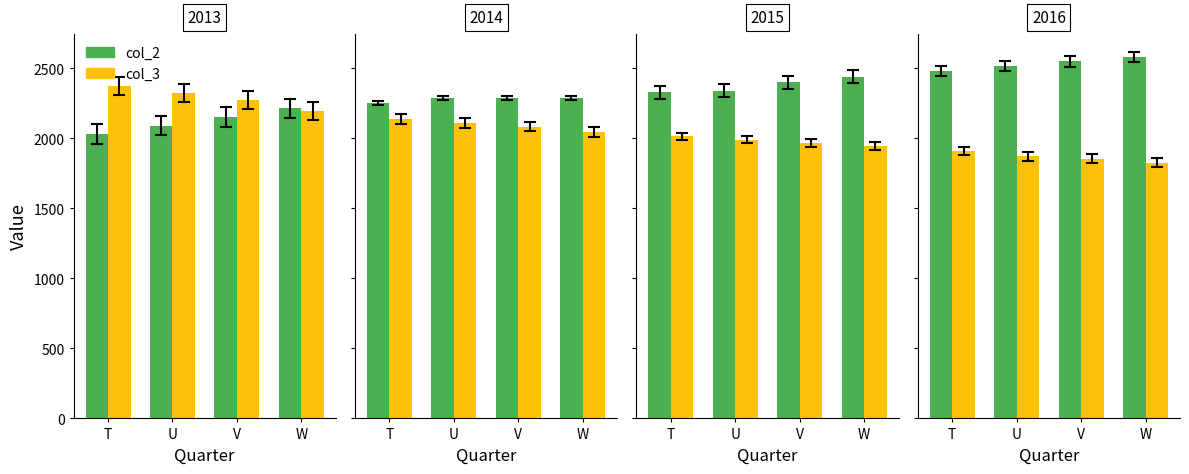

How many bars are there in each group?

2